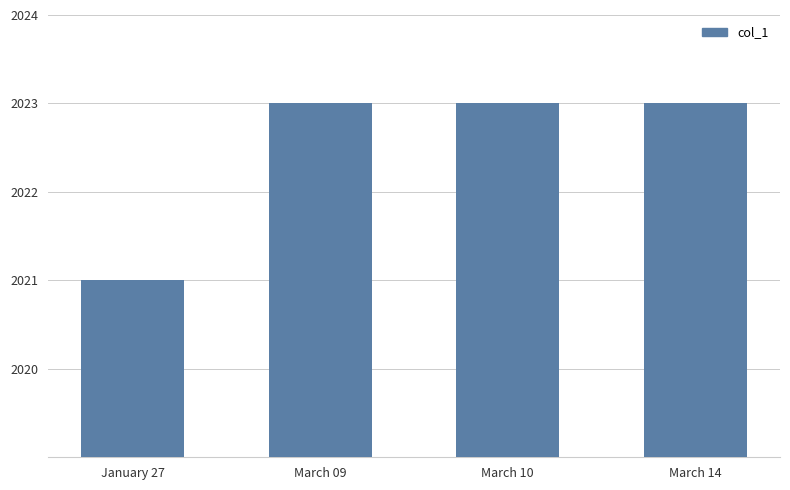

Is it true that the value at March 09 is 2023?

True